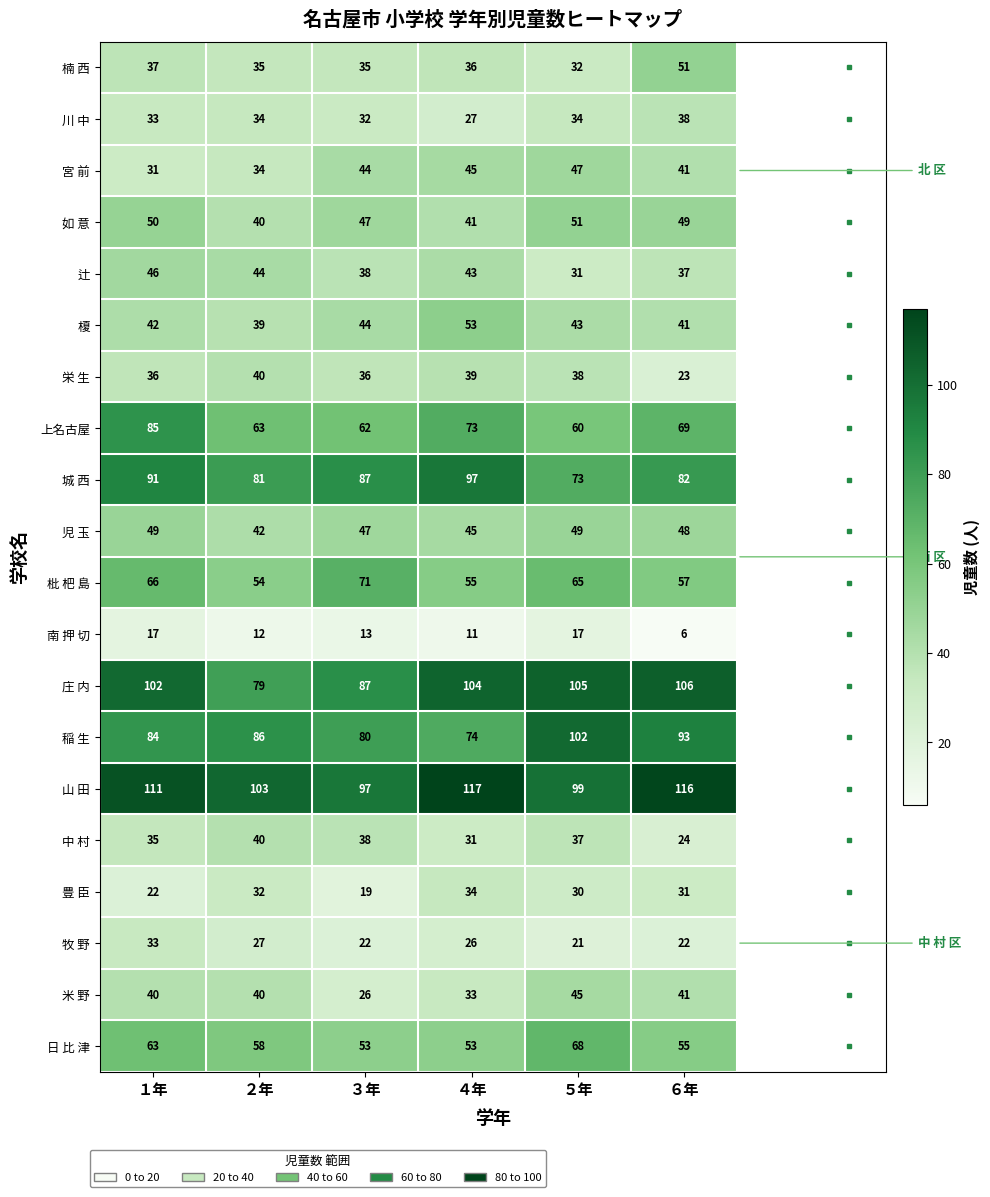

True or false: 中 村 has a value of 31 at ４年.

True